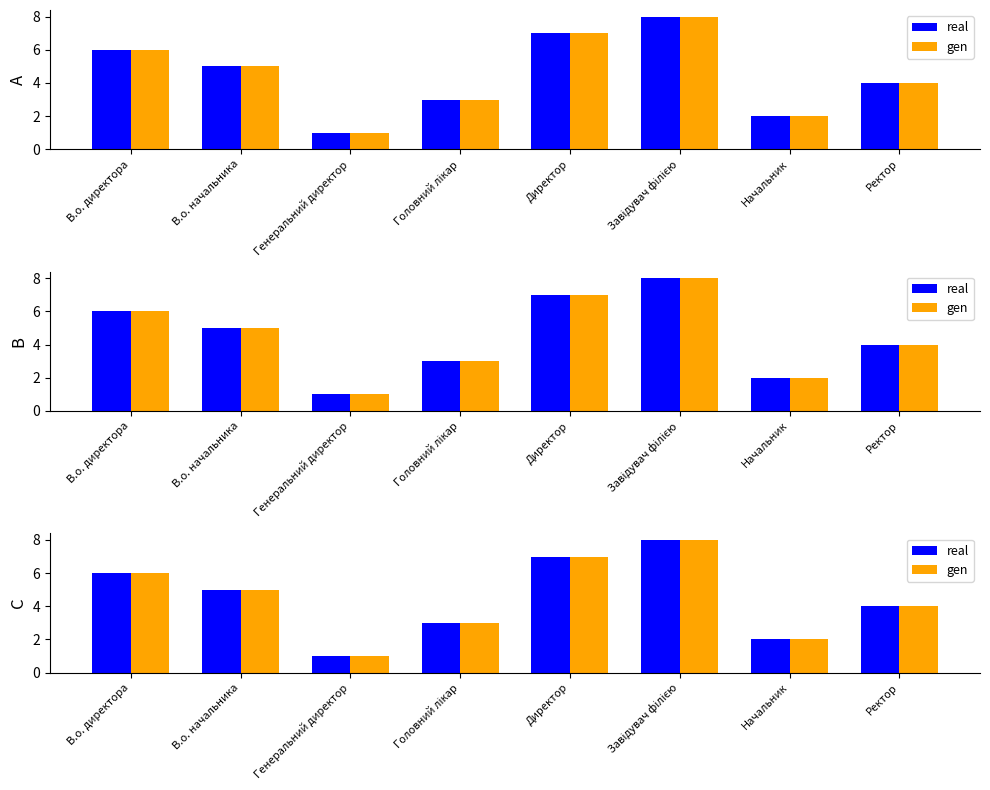

The value of gen at Ректор is 7. True or false?

False